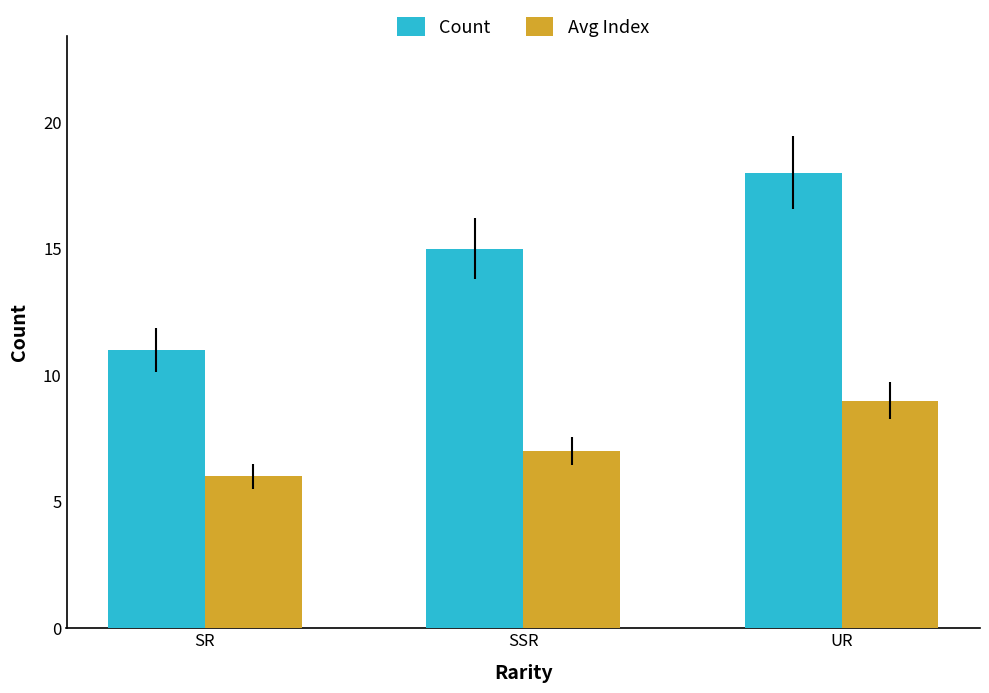

Reading right to left, list all the values displayed in this chart.

Count: 18	15	11
Avg Index: 9	7	6